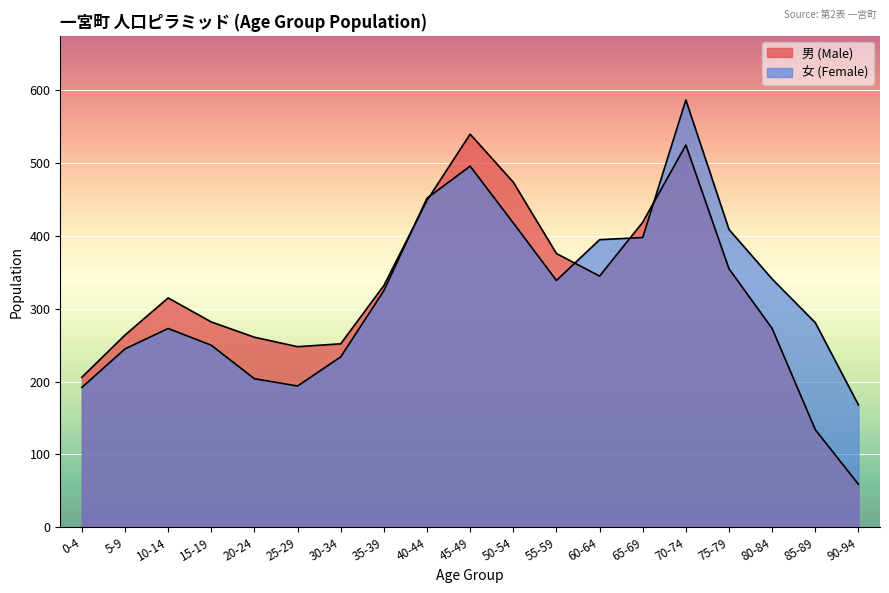

At which category is the sum across all series the highest?

70-74